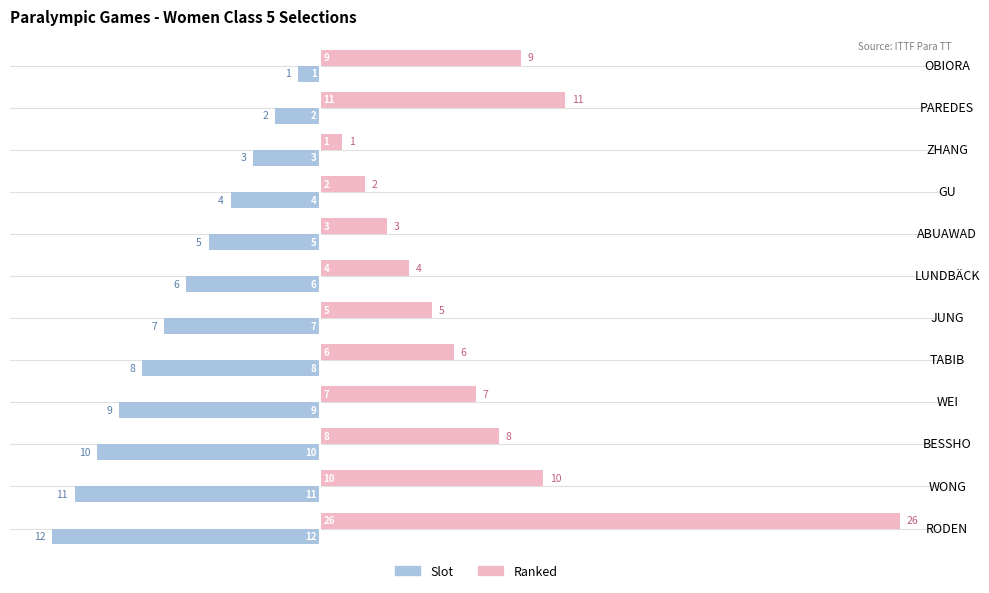

The Ranked series shows 9 at JUNG. True or false?

False